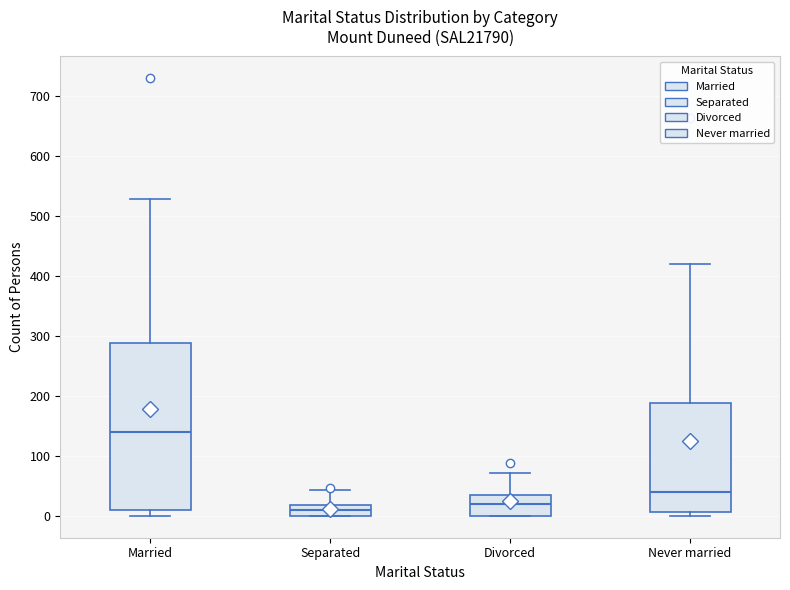

Comparing the boxes themselves (not the whiskers), which one is the tallest?

Married